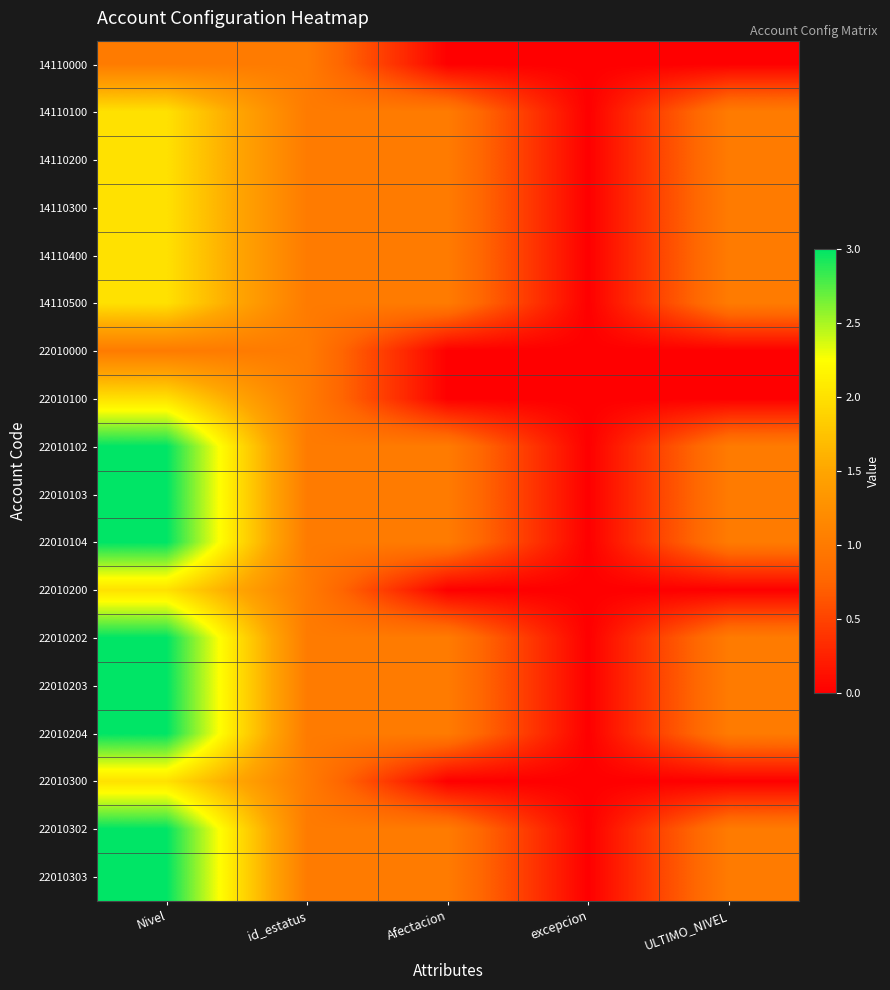

Rank the series at ULTIMO_NIVEL from lowest to highest value.

14110000, 22010000, 22010100, 22010200, 22010300, 14110100, 14110200, 14110300, 14110400, 14110500, 22010102, 22010103, 22010104, 22010202, 22010203, 22010204, 22010302, 22010303